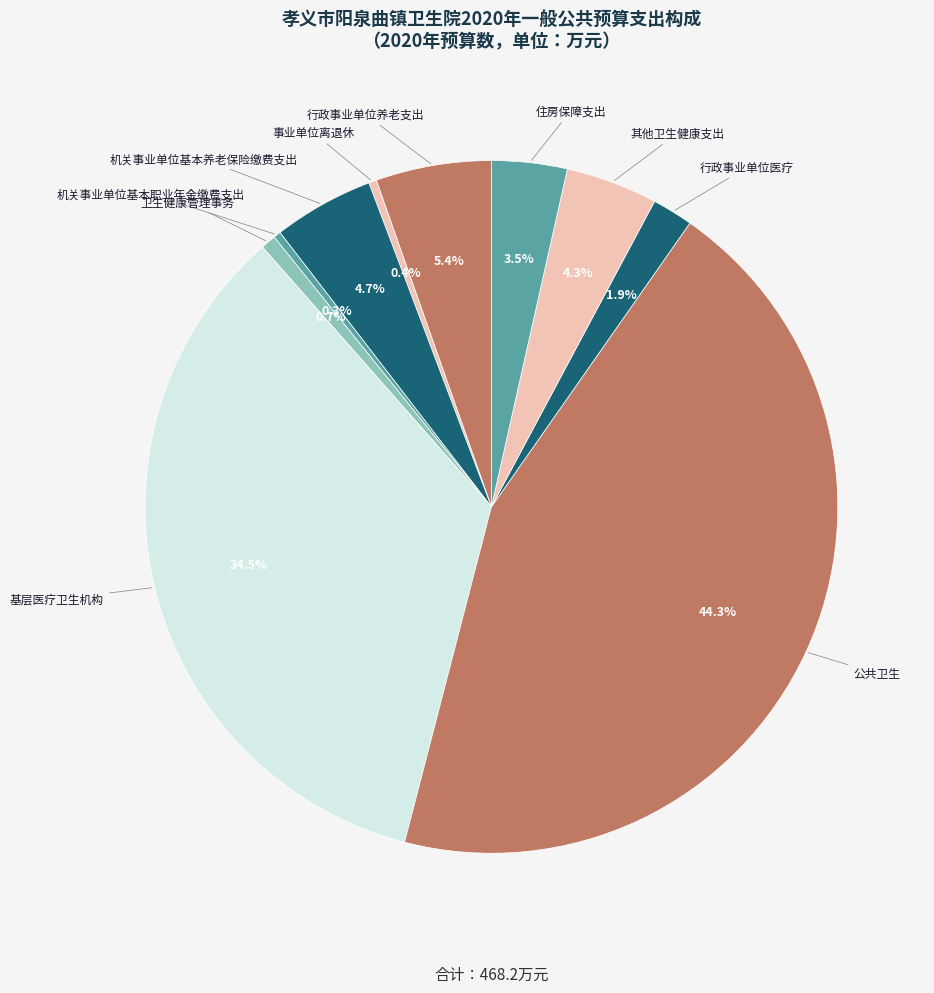

Which category has the biggest portion of the pie?

公共卫生